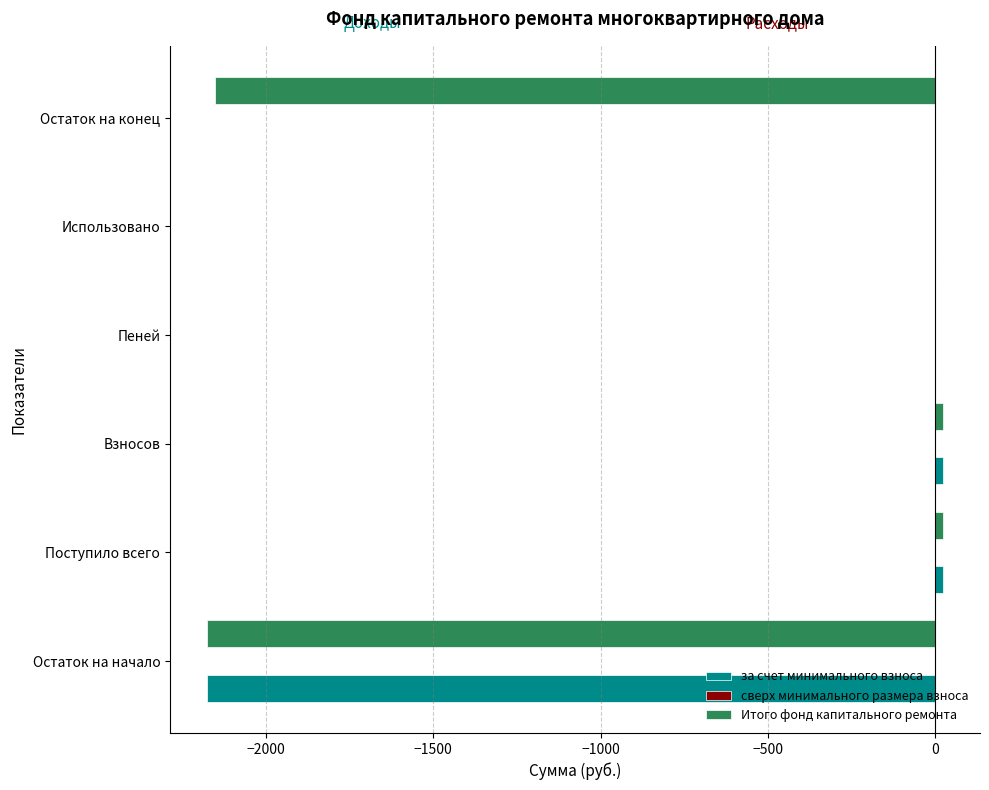

What is the approximate value of за счет минимального взноса at Остаток на начало?

-2176.1